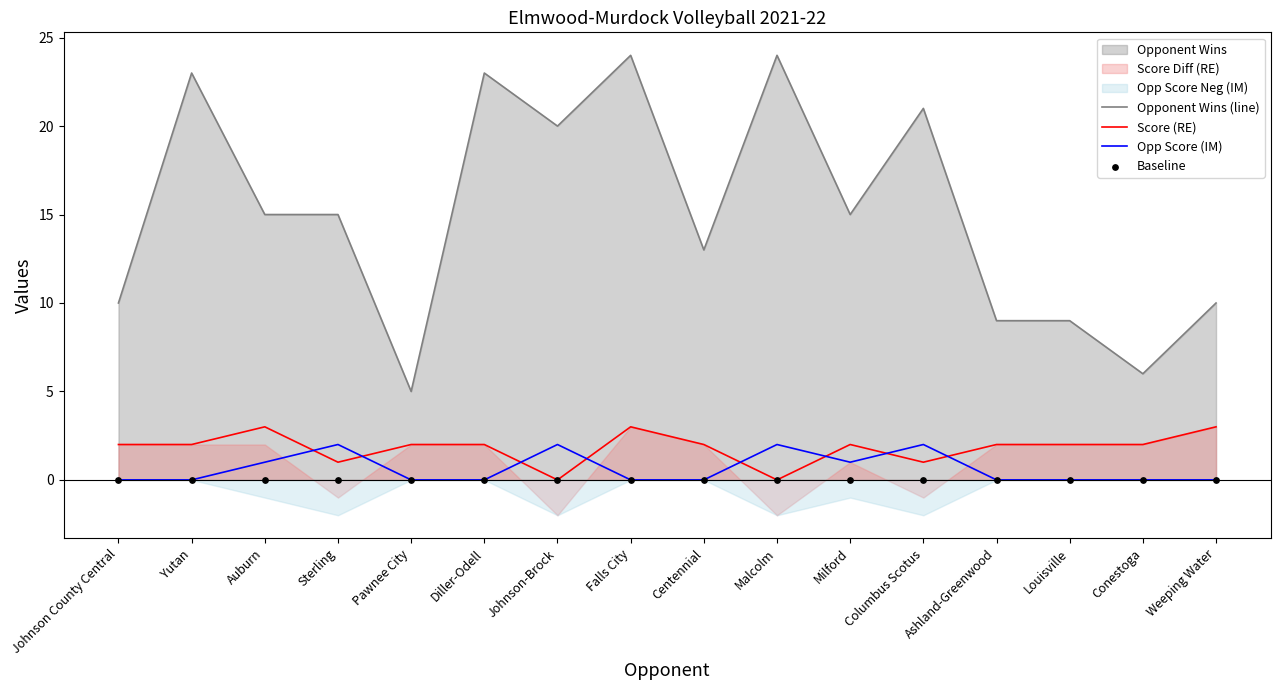

Which series has the largest Y range (max minus min)?

Opponent Wins (line)